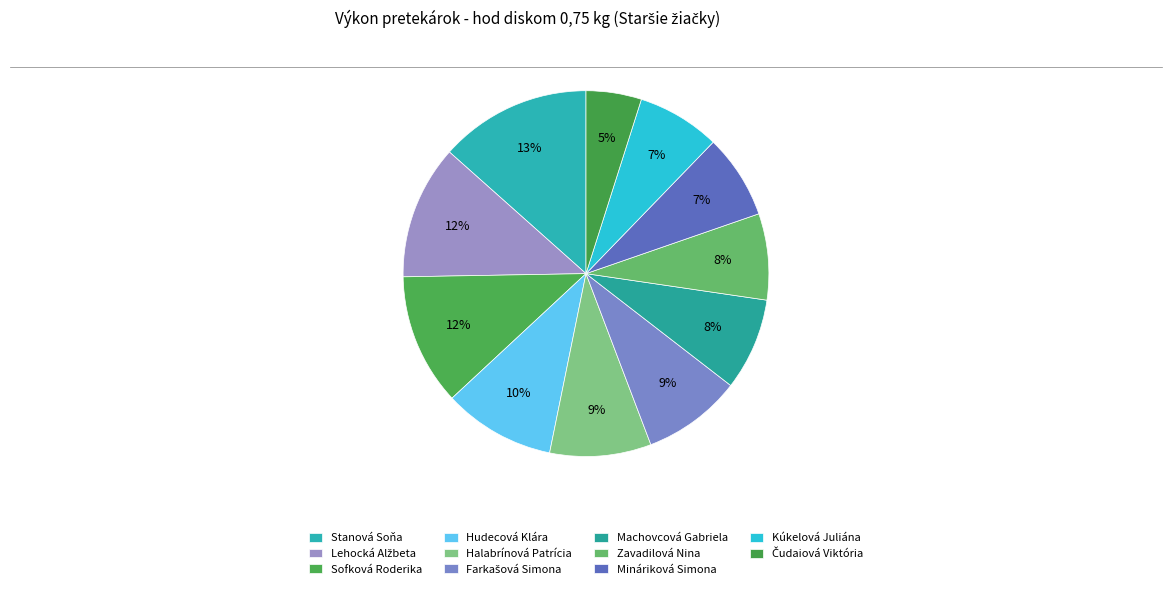

What percentage do Kúkelová Juliána and Farkašová Simona together represent?

16.1%